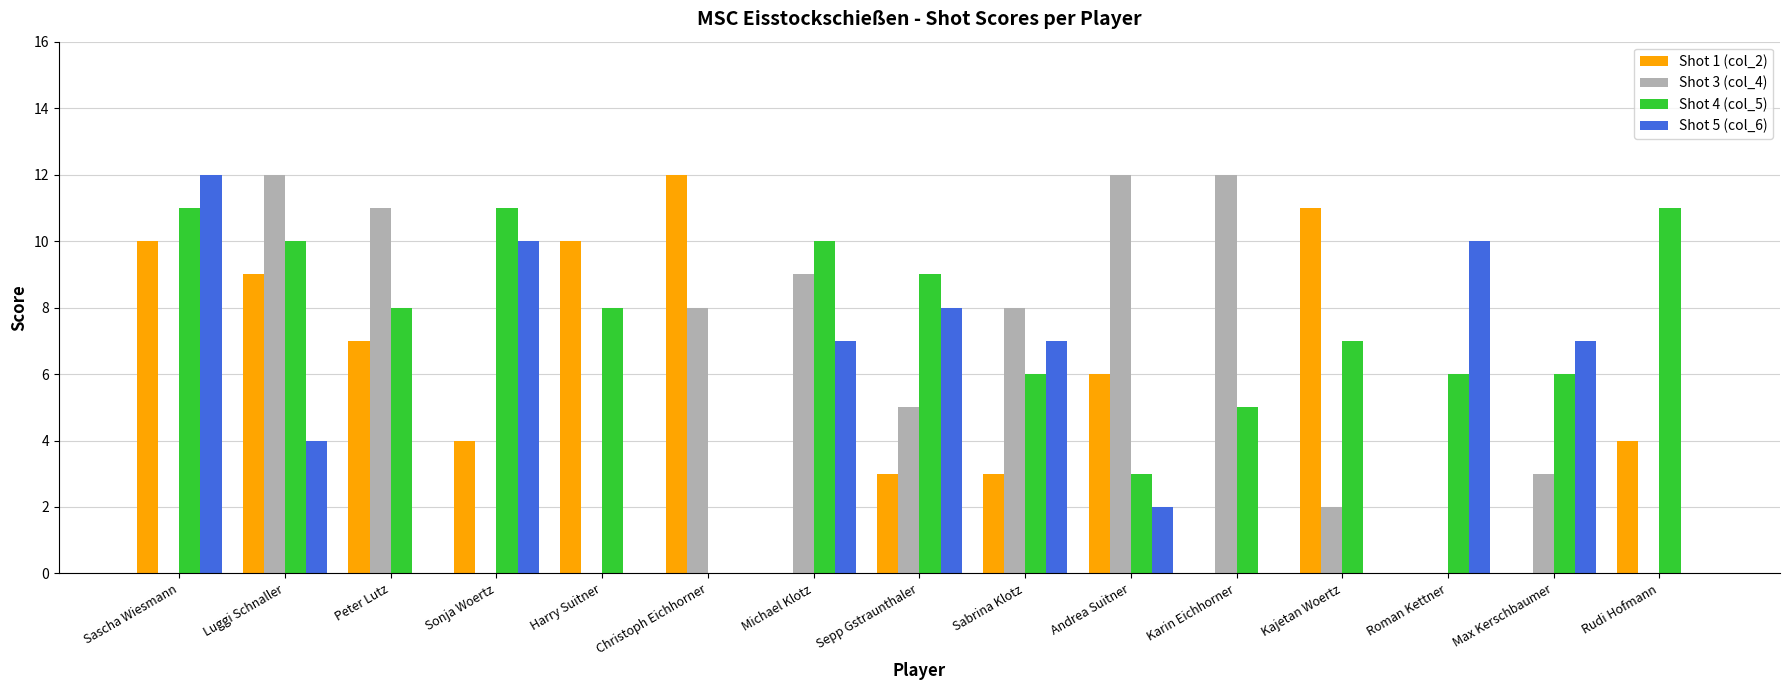

The Shot 1 (col_2) series shows 4 at Rudi Hofmann. True or false?

True